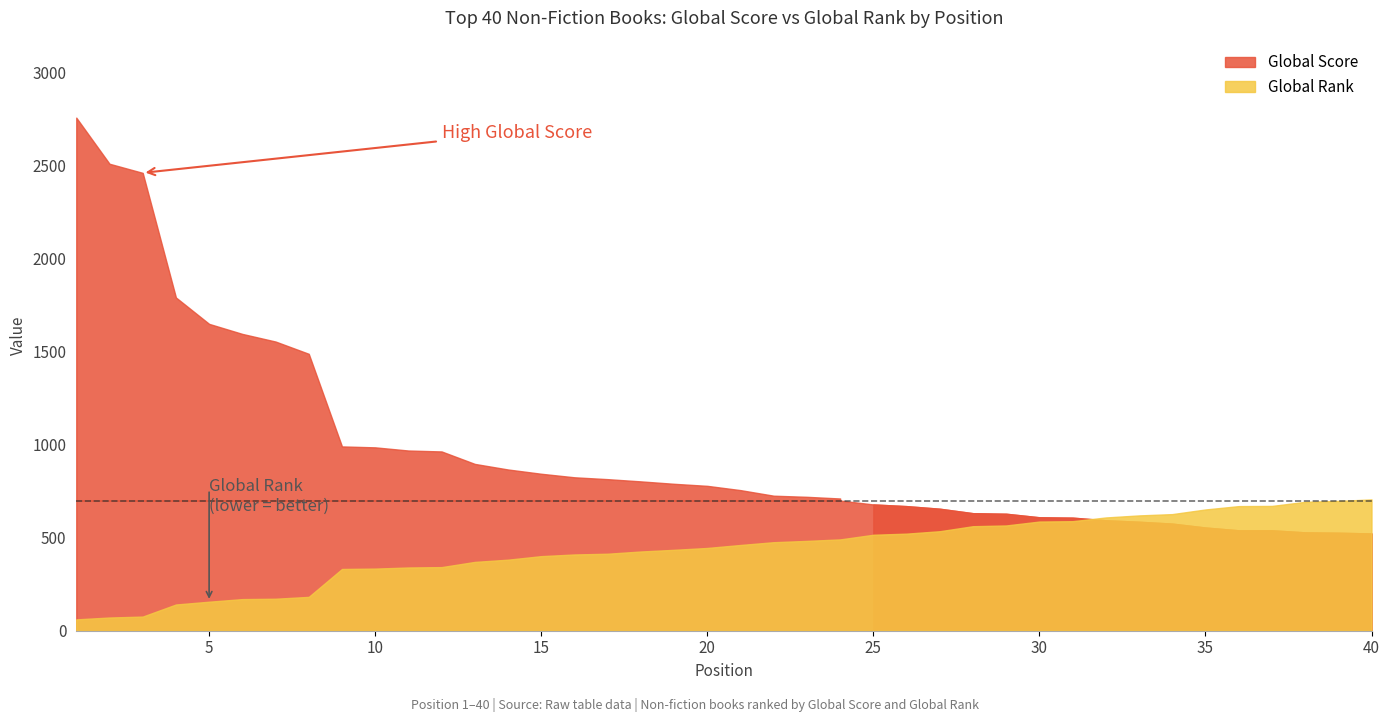

List the series in order of their peak value, highest first.

Global Score, Global Rank